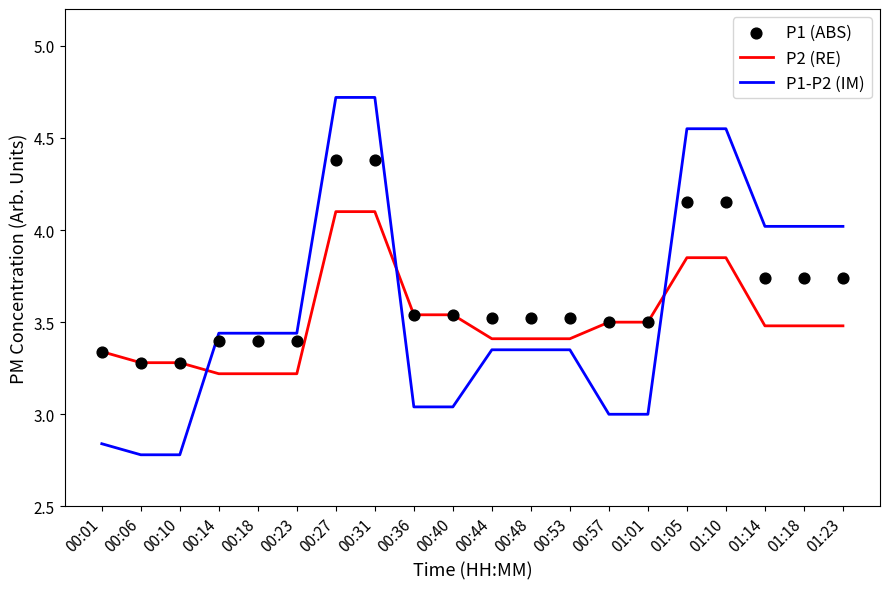

Is the value of P1 (ABS) at 01:01 greater than the value of P2 (RE) at 01:18?

Yes